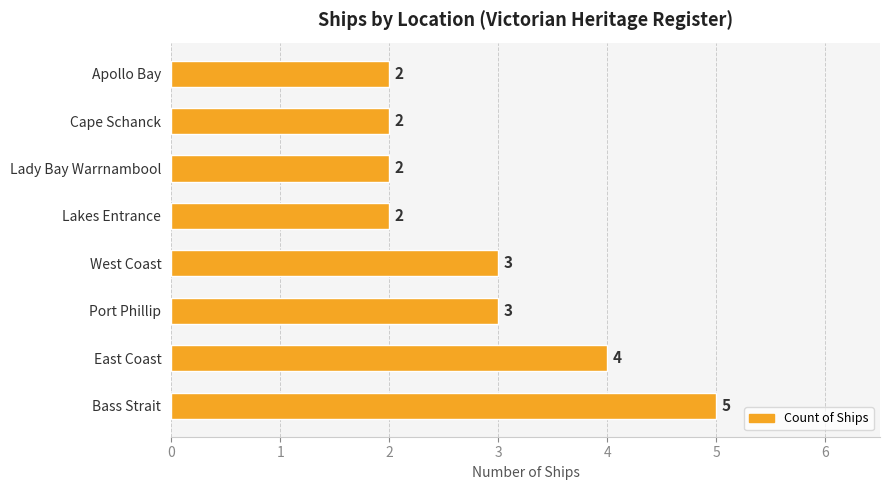

Are the bars grouped side by side (vs. stacked)?

No